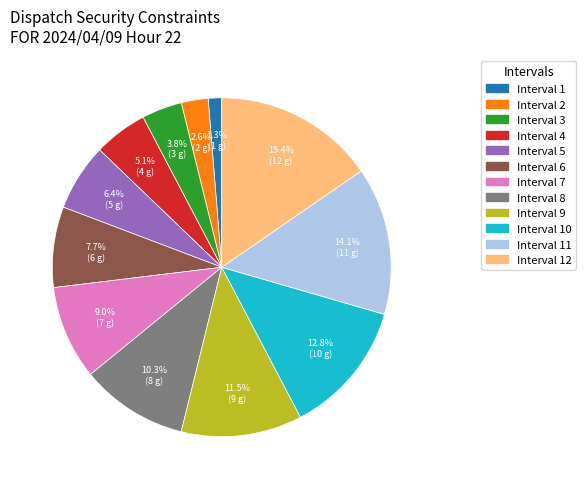

Which category has the biggest portion of the pie?

Interval 12